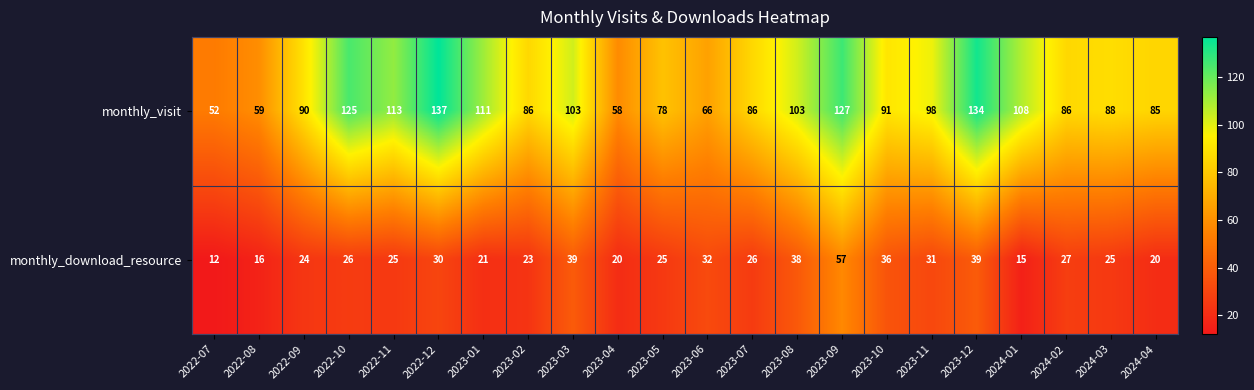

Which label corresponds to the largest value in the chart?

2022-12